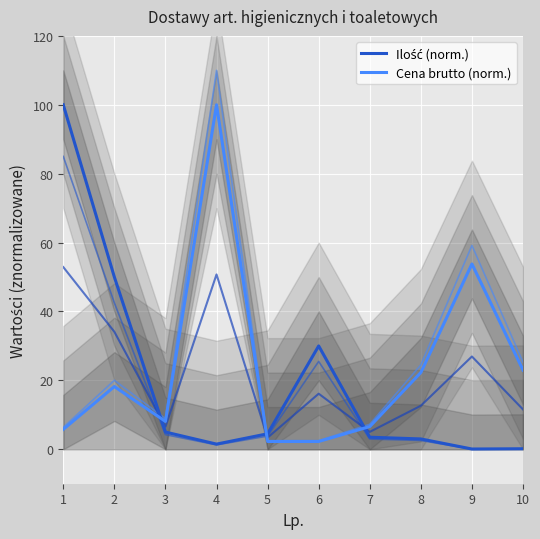

True or false: Ilość (norm.) and Cena brutto (norm.) intersect in this chart.

True